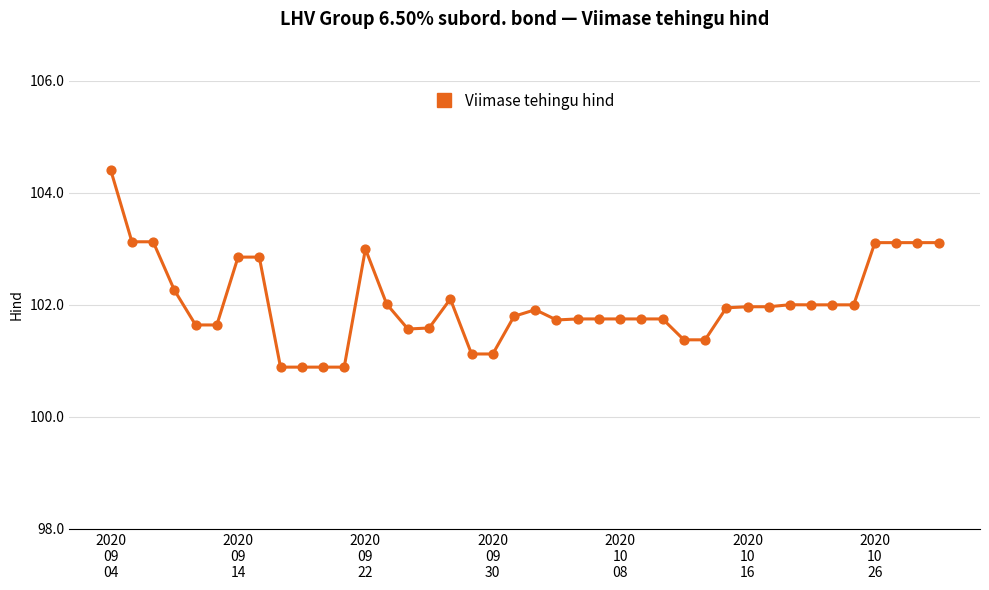

What is the smallest value displayed?

100.9